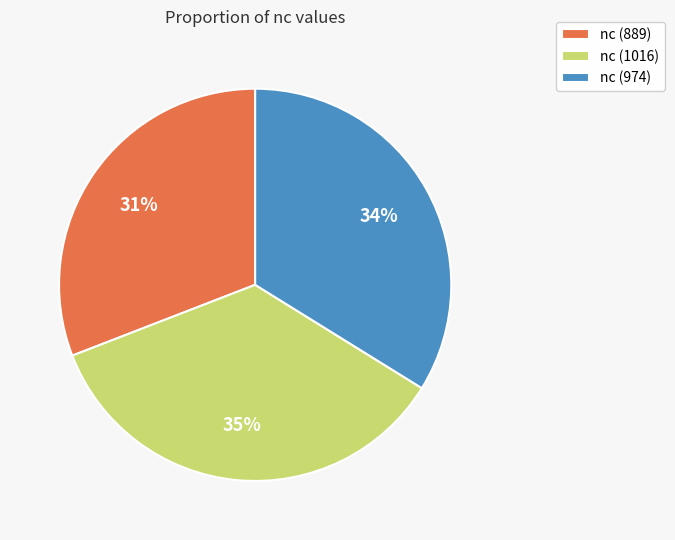

Approximately how many times larger is the value at nc (974) compared to nc (889)?

1.1